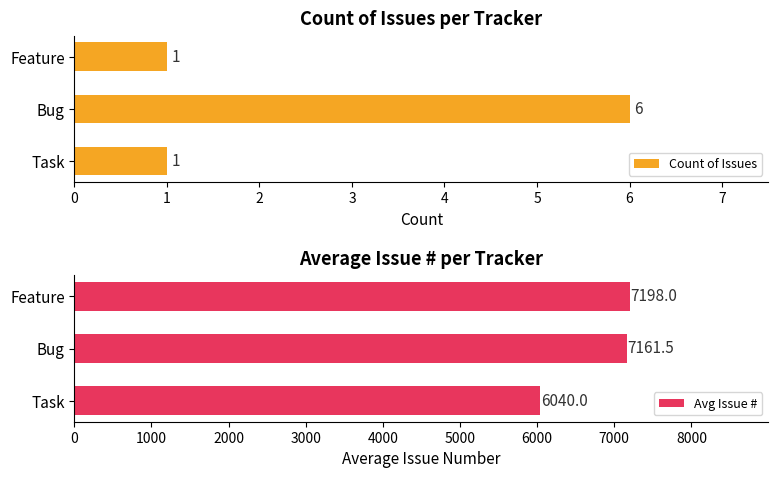

Are the bars grouped side by side (vs. stacked)?

Yes